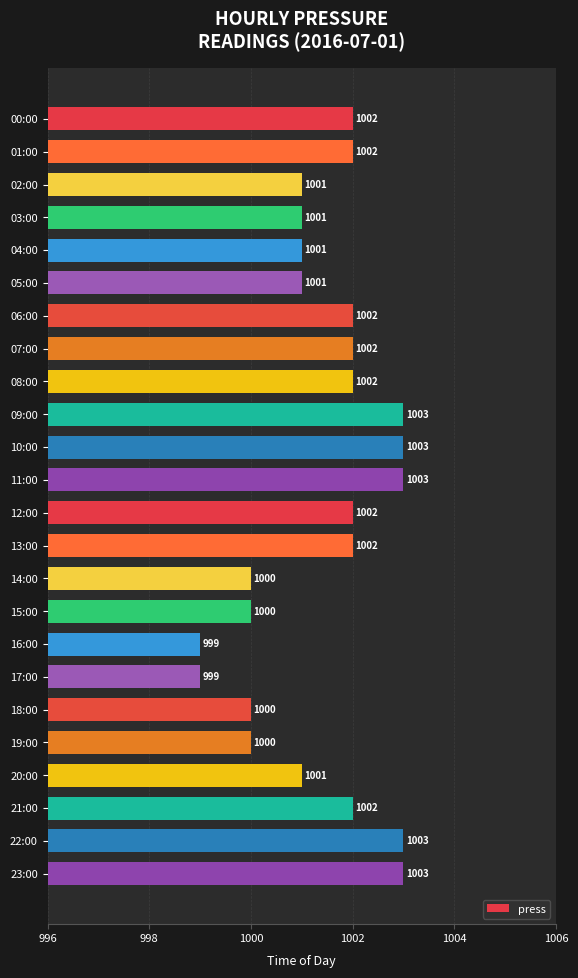

How many data points does each series have?

24